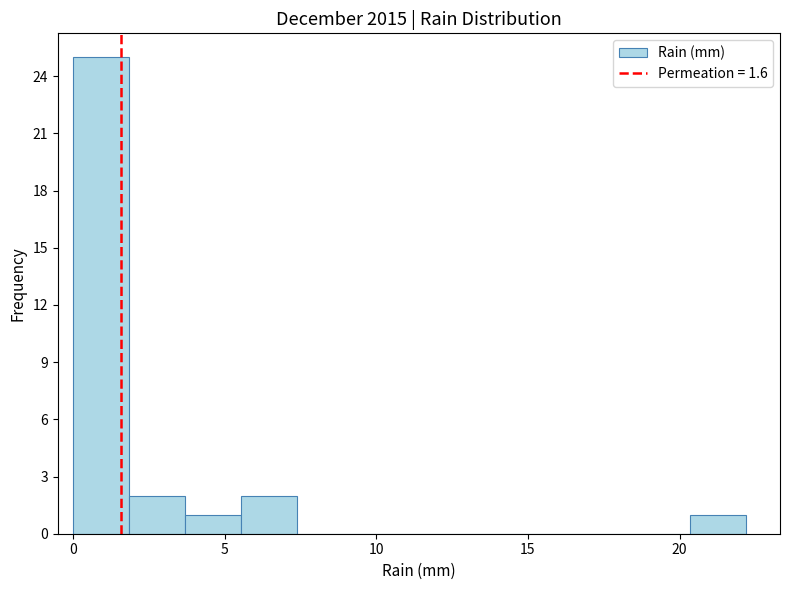

Around what value on the x-axis is the tallest bar? Give the approximate position of its centre, as read against the axis.

1.0